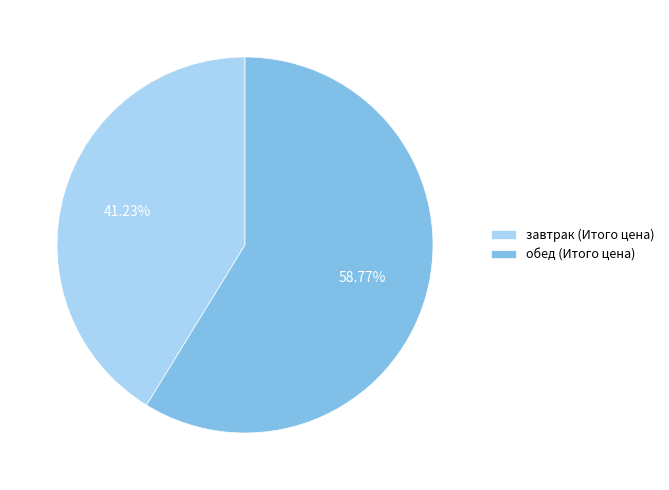

To the nearest percent, what portion does обед represent?

59%